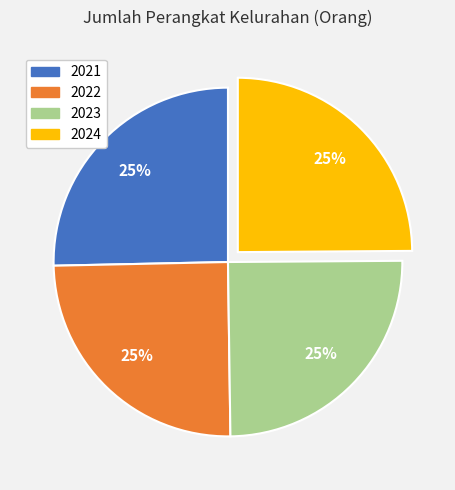

Approximately how many times larger is the value at 2024 compared to 2022?

1.0